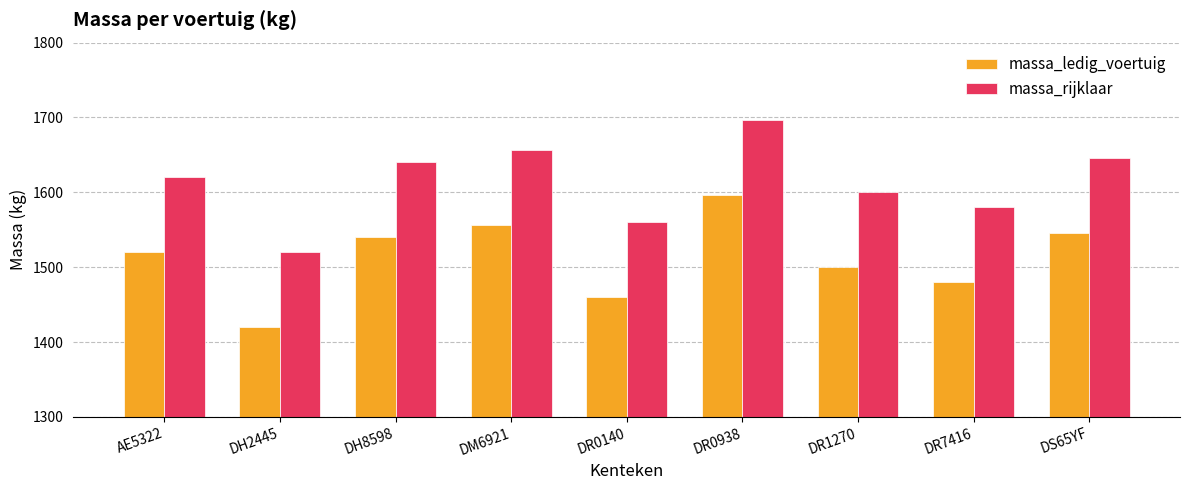

What is the difference between the highest and lowest values at DH2445?

100